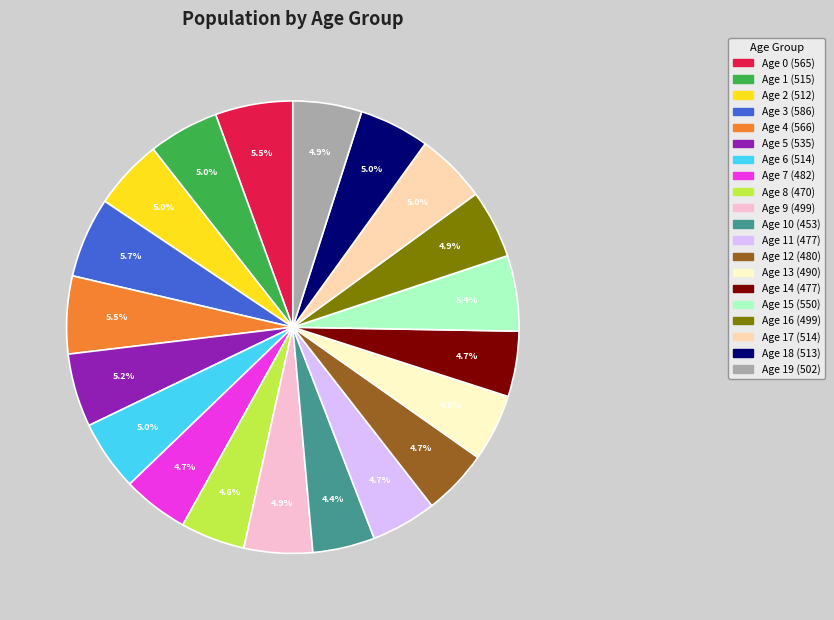

Is there a majority slice in this chart?

No